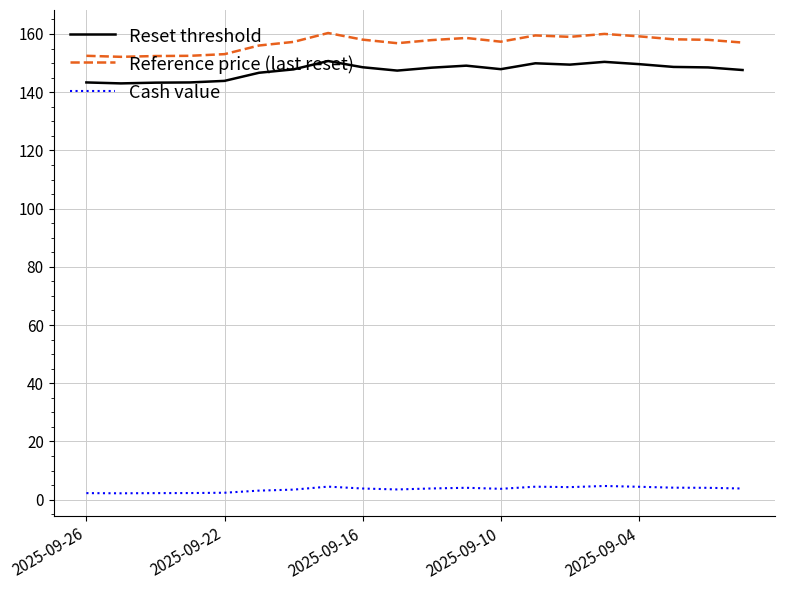

Which series has the widest spread of values?

Reference price (last reset)